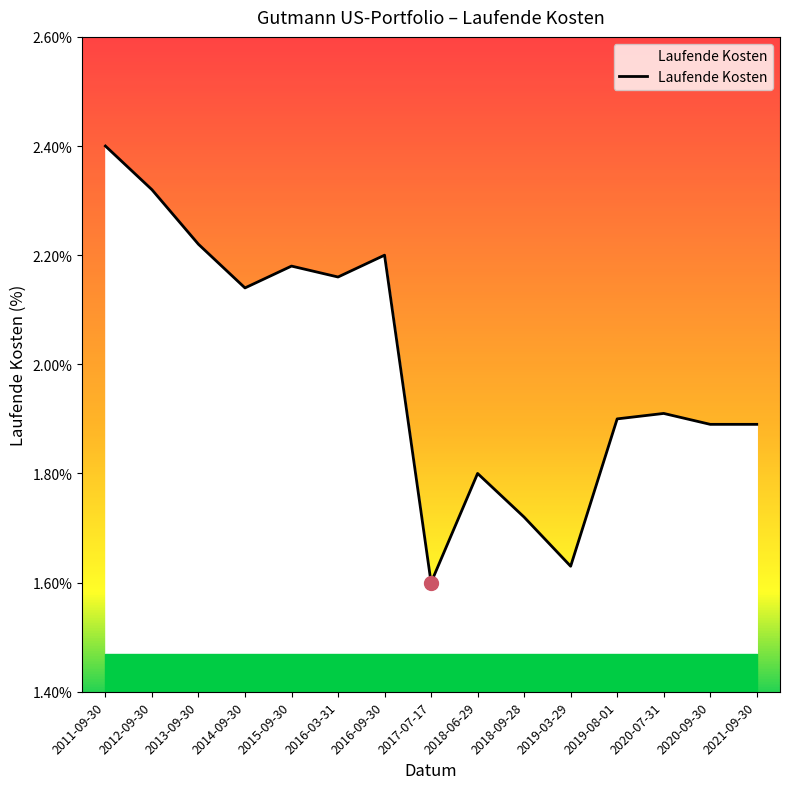

At which category does the chart reach its peak across all series?

2011-09-30